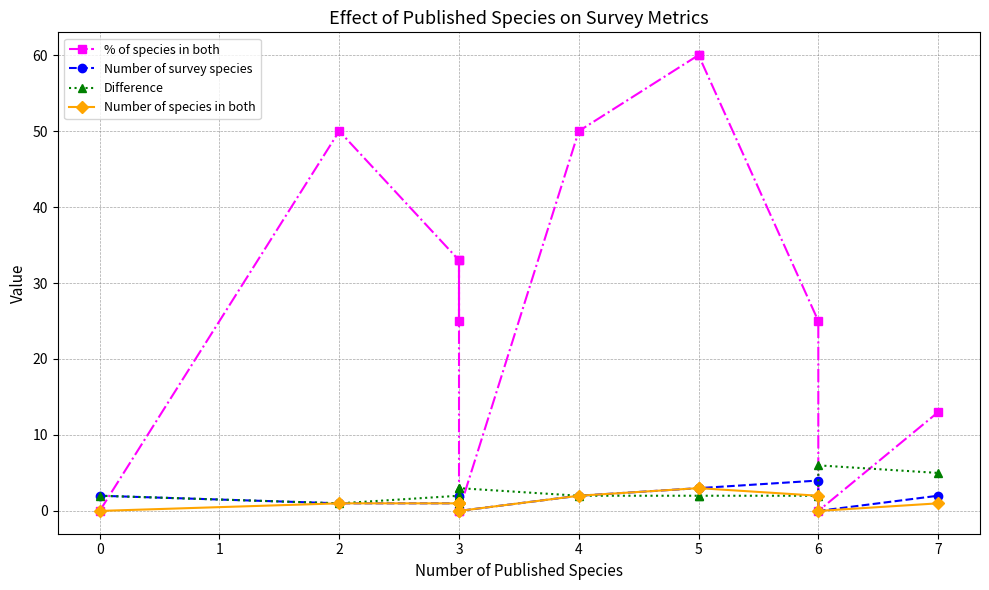

How many data points in Difference are less than 2?

2